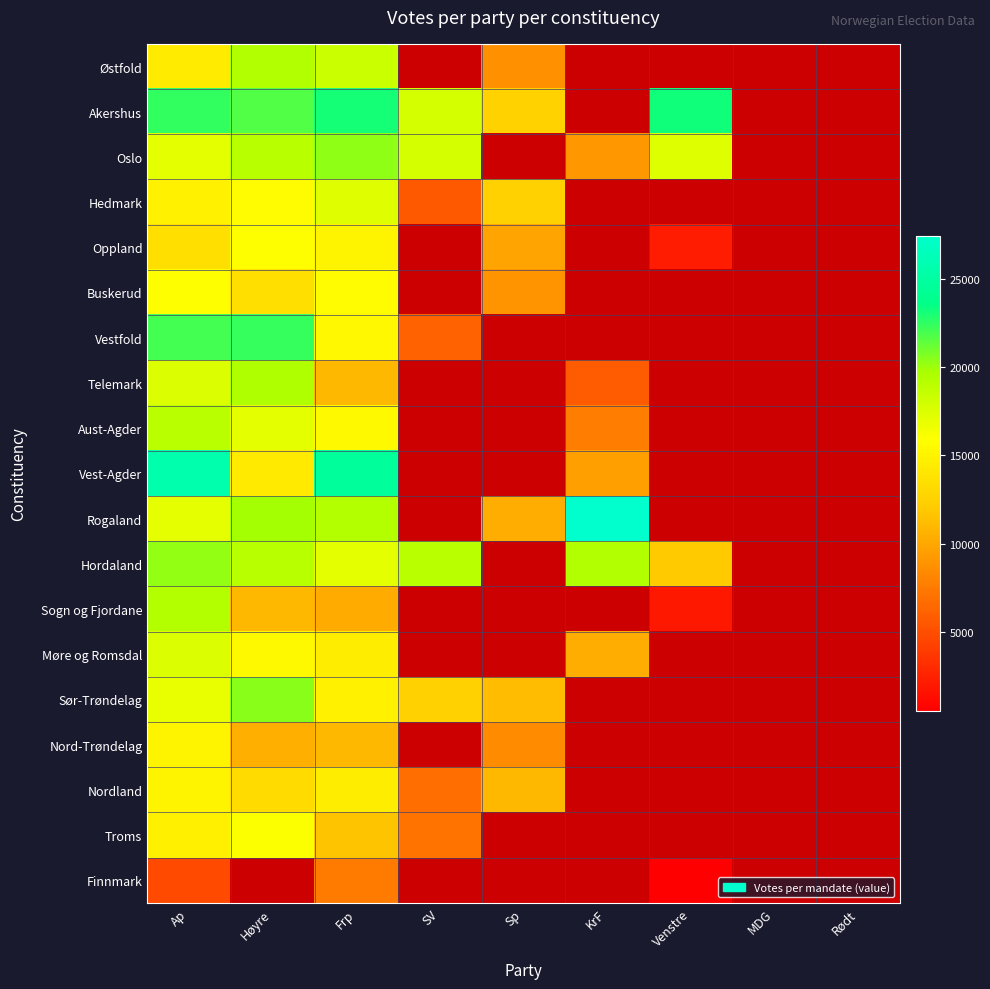

Which label corresponds to the smallest value in the chart?

Venstre